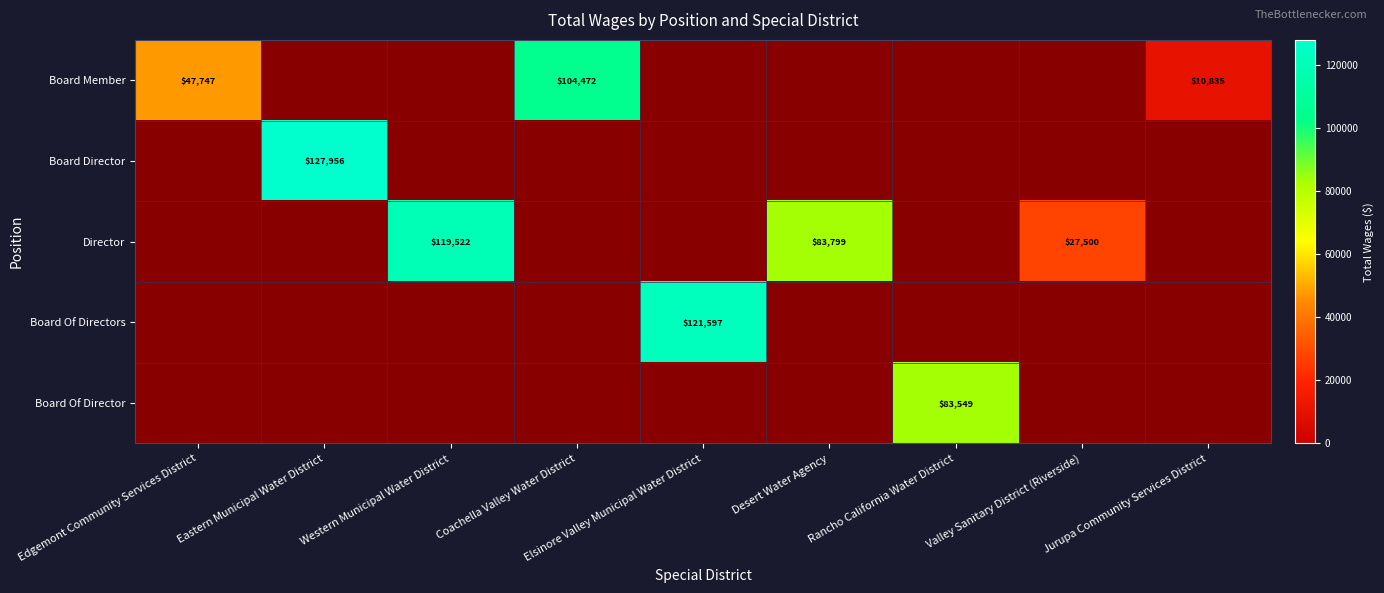

Which series has the largest range (max minus min)?

Board Member